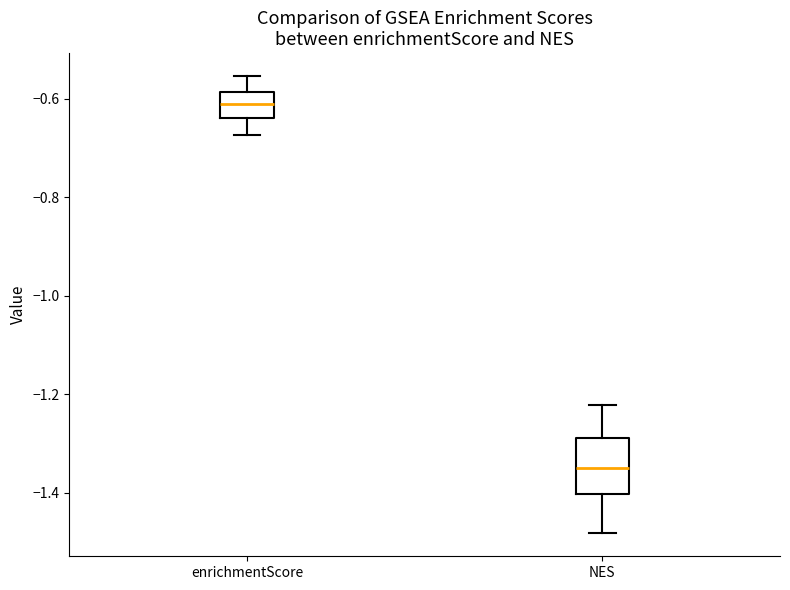

Reading left to right, read every box against the y-axis: the position of its median line, the range the box covers, and the ends of its whiskers. The values are not printed on the chart, so give them approximately, as read against the axis.

enrichmentScore: median -0.62, box -0.64 to -0.58, whiskers -0.68 to -0.56
NES: median -1.36, box -1.40 to -1.28, whiskers -1.48 to -1.22